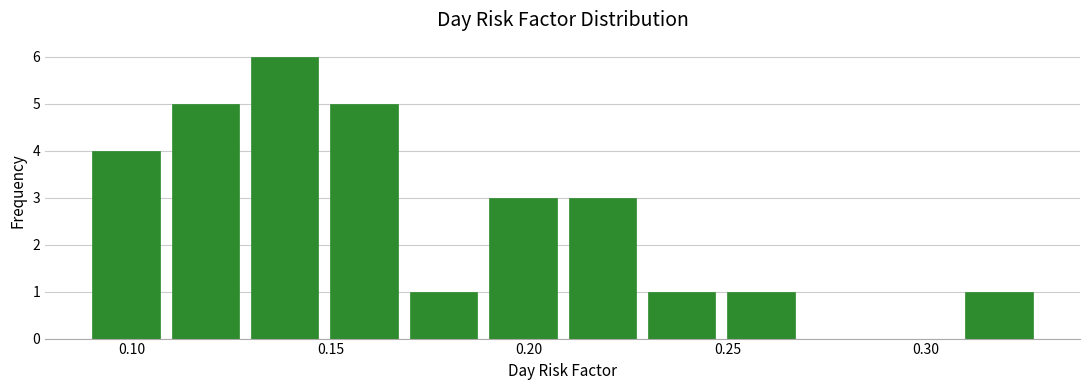

Which range on the x-axis has the tallest bar?

0.13 to 0.15